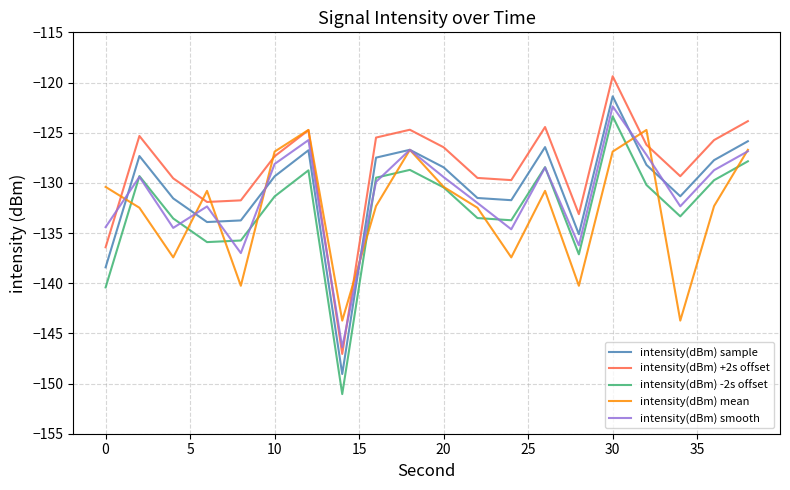

True or false: intensity(dBm) -2s offset and intensity(dBm) +2s offset intersect in this chart.

False